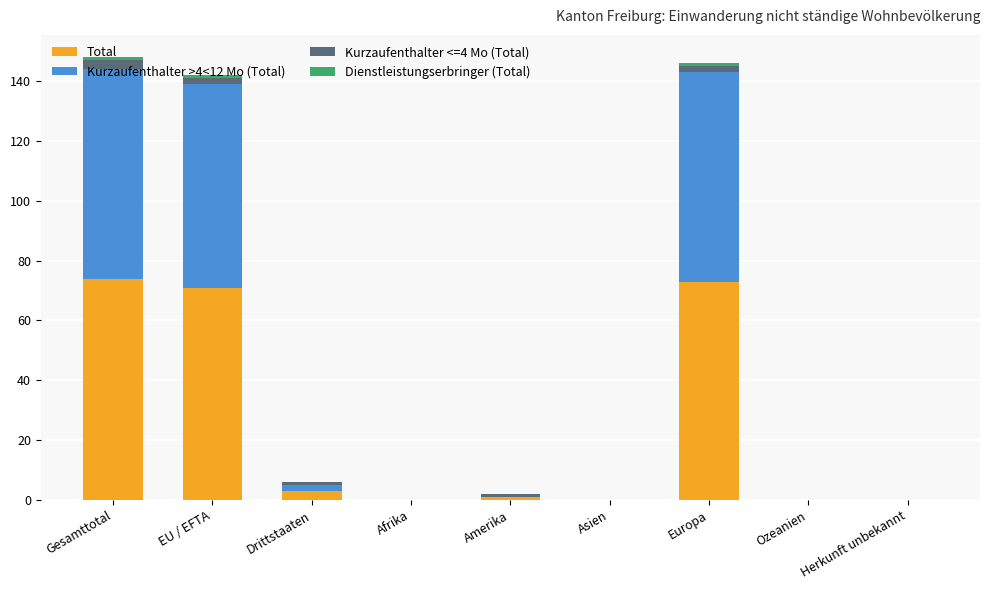

What is the maximum value for Total?

74